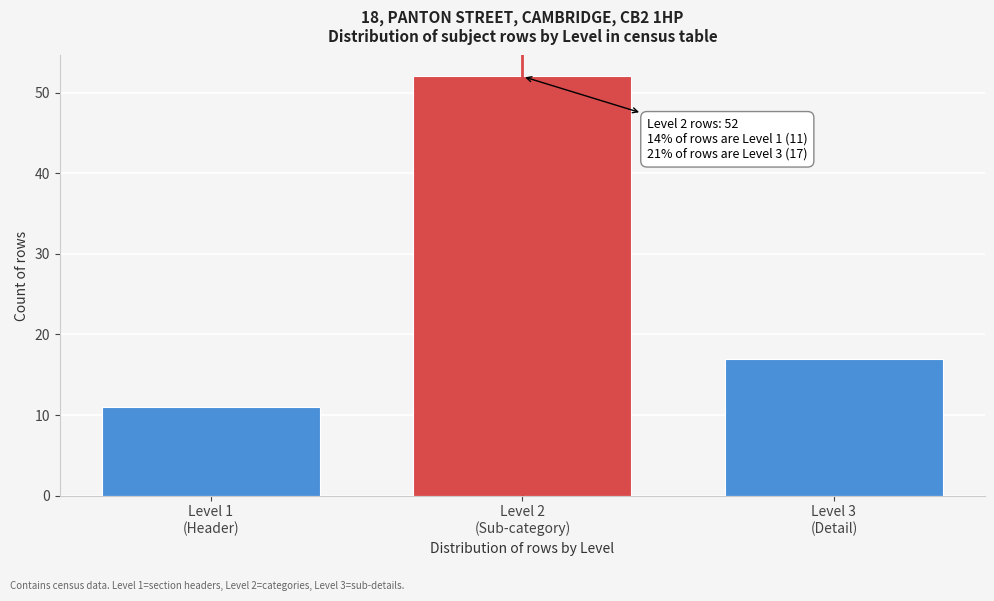

Reading right to left, transcribe all the data shown in this chart.

17	52	11